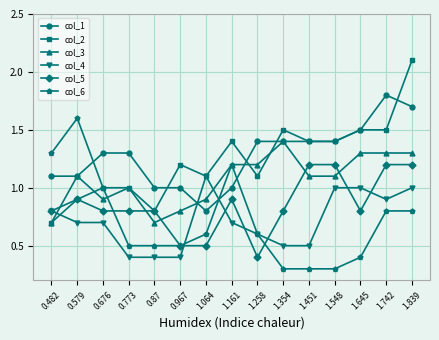

True or false: col_4 has a value of 1.0 at 1.645.

True